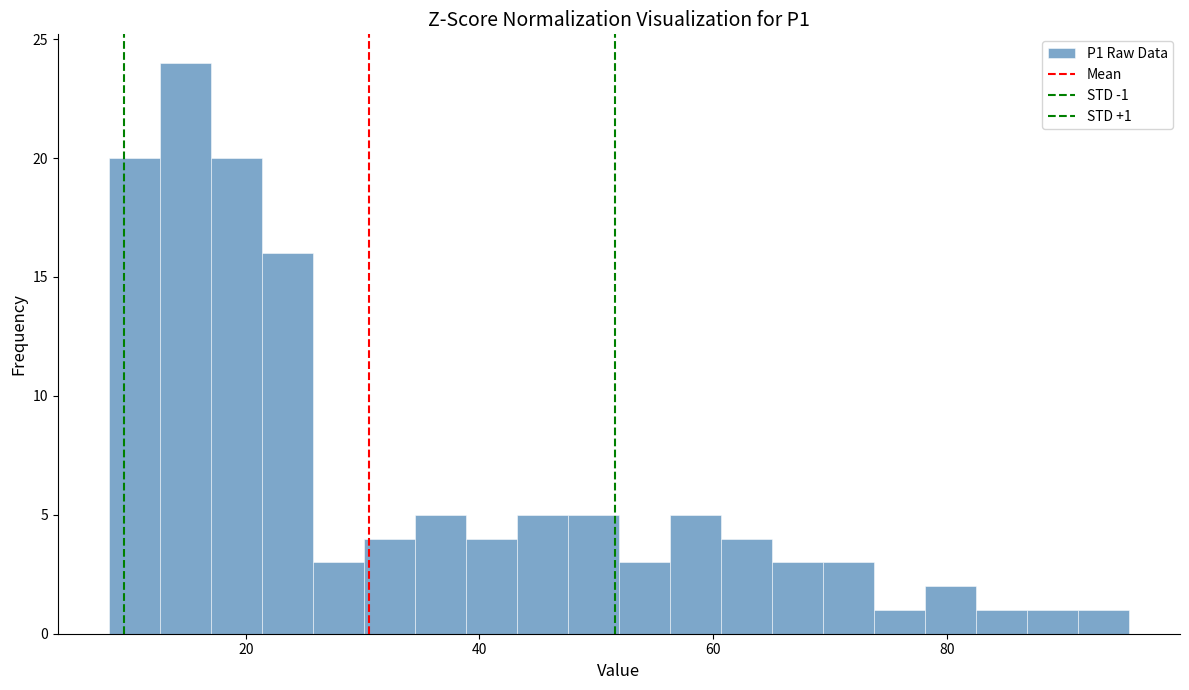

Read against the x-axis, roughly where is the centre of the tallest bar?

14